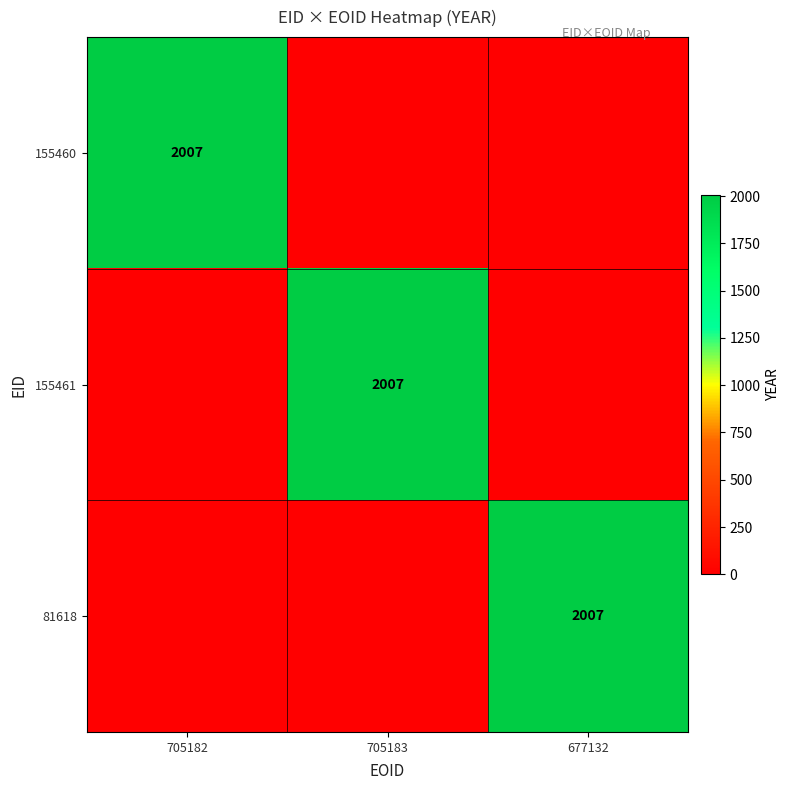

True or false: 81618 has a value of 2007 at 677132.

True